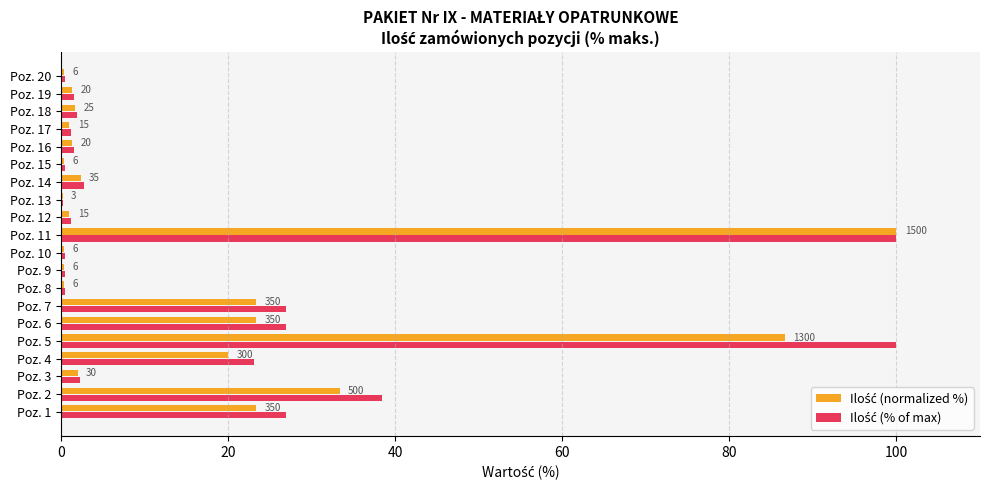

What are all the series names shown in the legend?

Ilość (normalized %), Ilość (% of max)